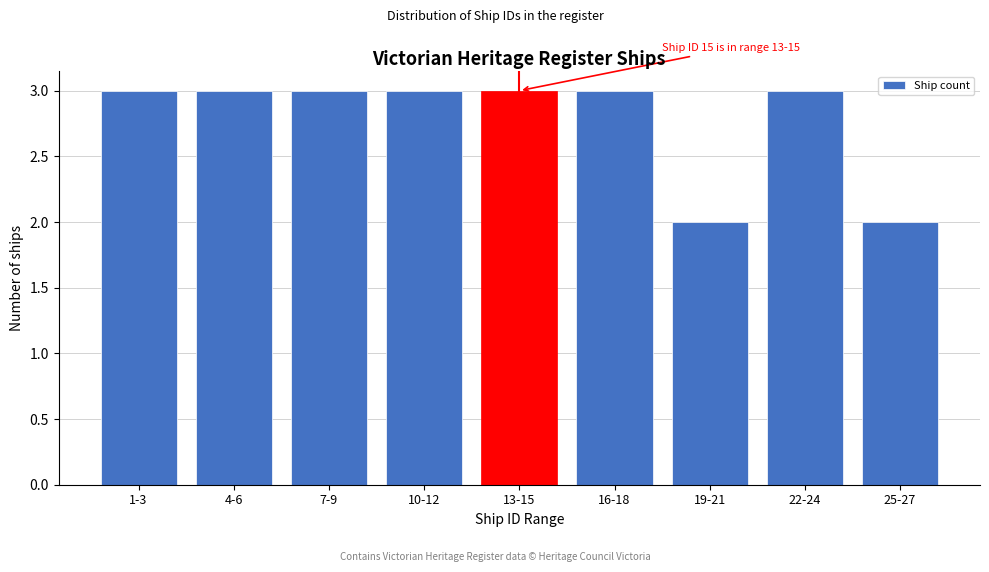

Reading left to right, what are all the values shown in this chart?

1-3=3	4-6=3	7-9=3	10-12=3	13-15=3	16-18=3	19-21=2	22-24=3	25-27=2